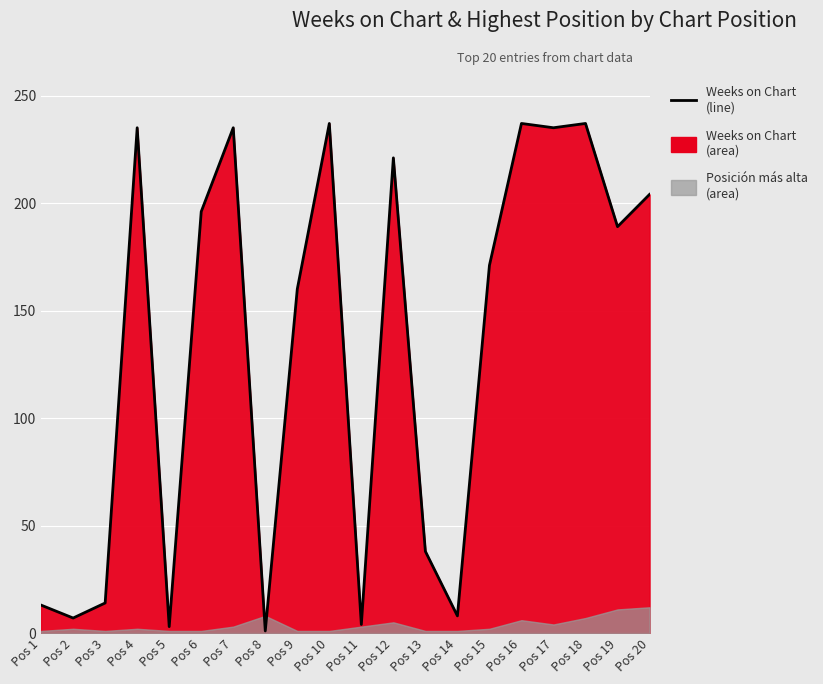

How many data points are above 189?

9